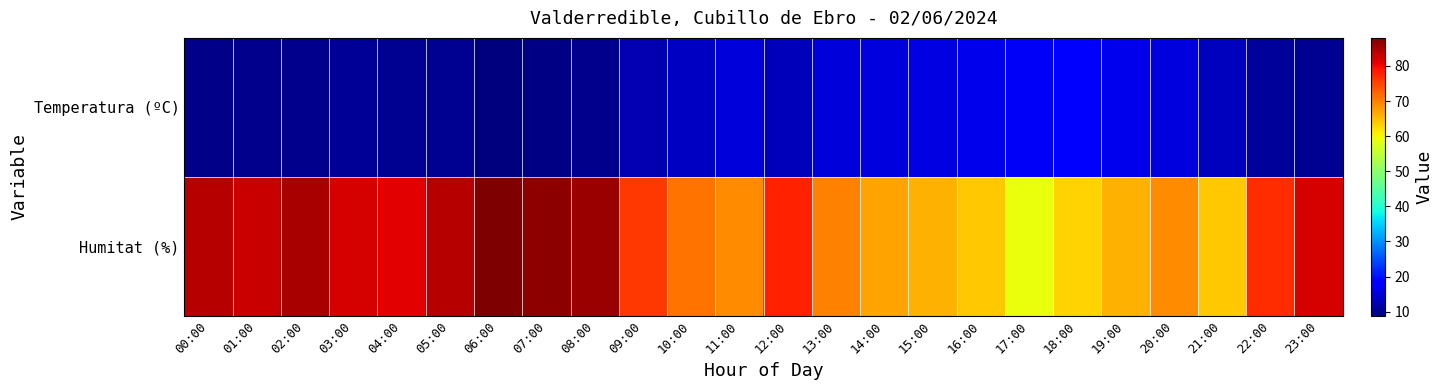

Reading left to right, what are all the values shown in this chart?

Temperatura (ºC): 00:00=9.7	01:00=10.0	02:00=9.9	03:00=10.5	04:00=10.3	05:00=10.1	06:00=8.8	07:00=9.2	08:00=10.0	09:00=12.4	10:00=13.6	11:00=15.2	12:00=12.9	13:00=15.0	14:00=15.5	15:00=15.7	16:00=16.4	17:00=17.3	18:00=17.7	19:00=16.5	20:00=15.6	21:00=13.2	22:00=10.9	23:00=10.2
Humitat (%): 00:00=84.0	01:00=83.0	02:00=85.0	03:00=82.0	04:00=81.0	05:00=84.0	06:00=88.0	07:00=87.0	08:00=86.0	09:00=76.0	10:00=71.0	11:00=69.0	12:00=78.0	13:00=70.0	14:00=67.0	15:00=66.0	16:00=64.0	17:00=59.0	18:00=63.0	19:00=66.0	20:00=69.0	21:00=64.0	22:00=77.0	23:00=82.0